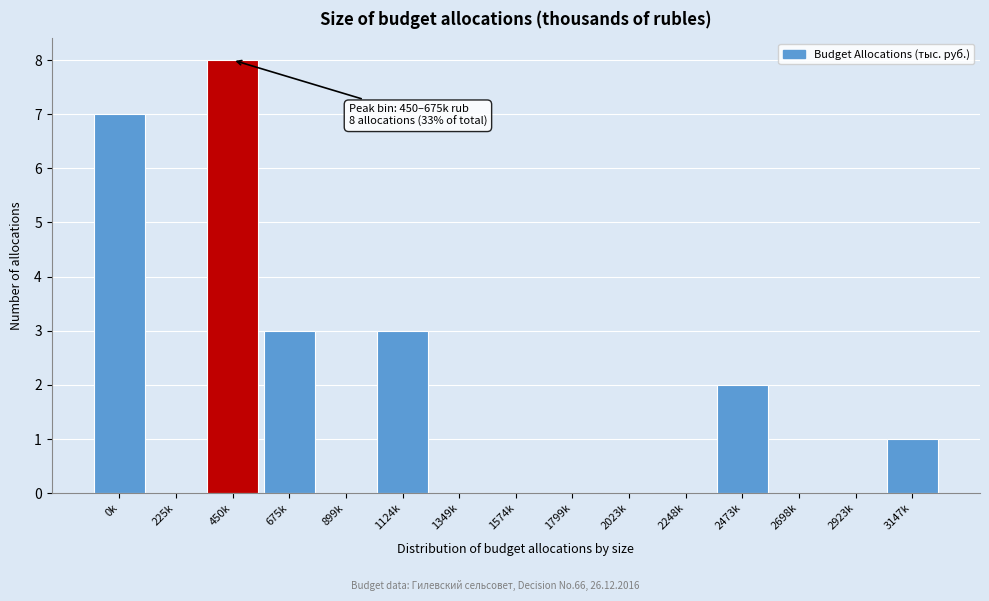

Reading left to right, what are all the values shown in this chart?

0k=7	225k=0	450k=8	675k=3	899k=0	1124k=3	1349k=0	1574k=0	1799k=0	2023k=0	2248k=0	2473k=2	2698k=0	2923k=0	3147k=1